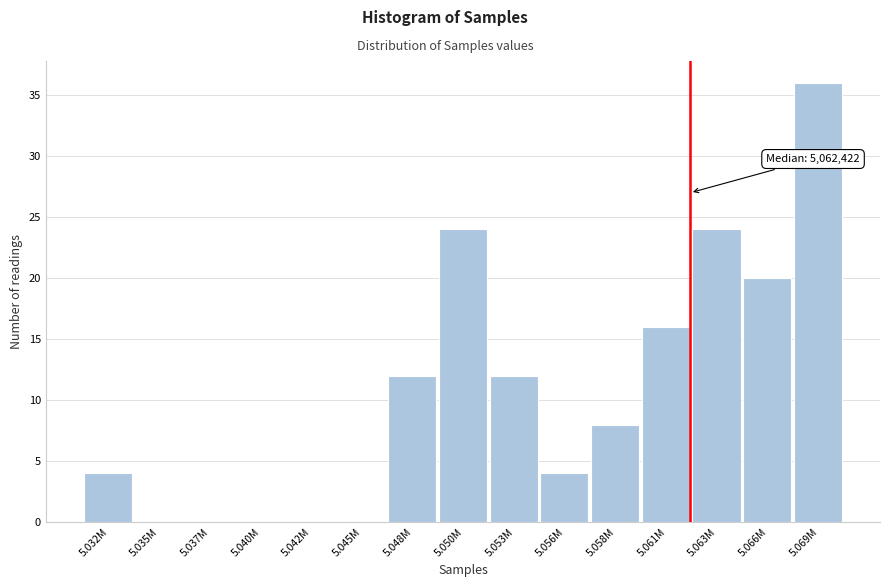

Reading left to right, what are all the values shown in this chart?

5.032M=4	5.035M=0	5.037M=0	5.040M=0	5.042M=0	5.045M=0	5.048M=12	5.050M=24	5.053M=12	5.056M=4	5.058M=8	5.061M=16	5.063M=24	5.066M=20	5.069M=36